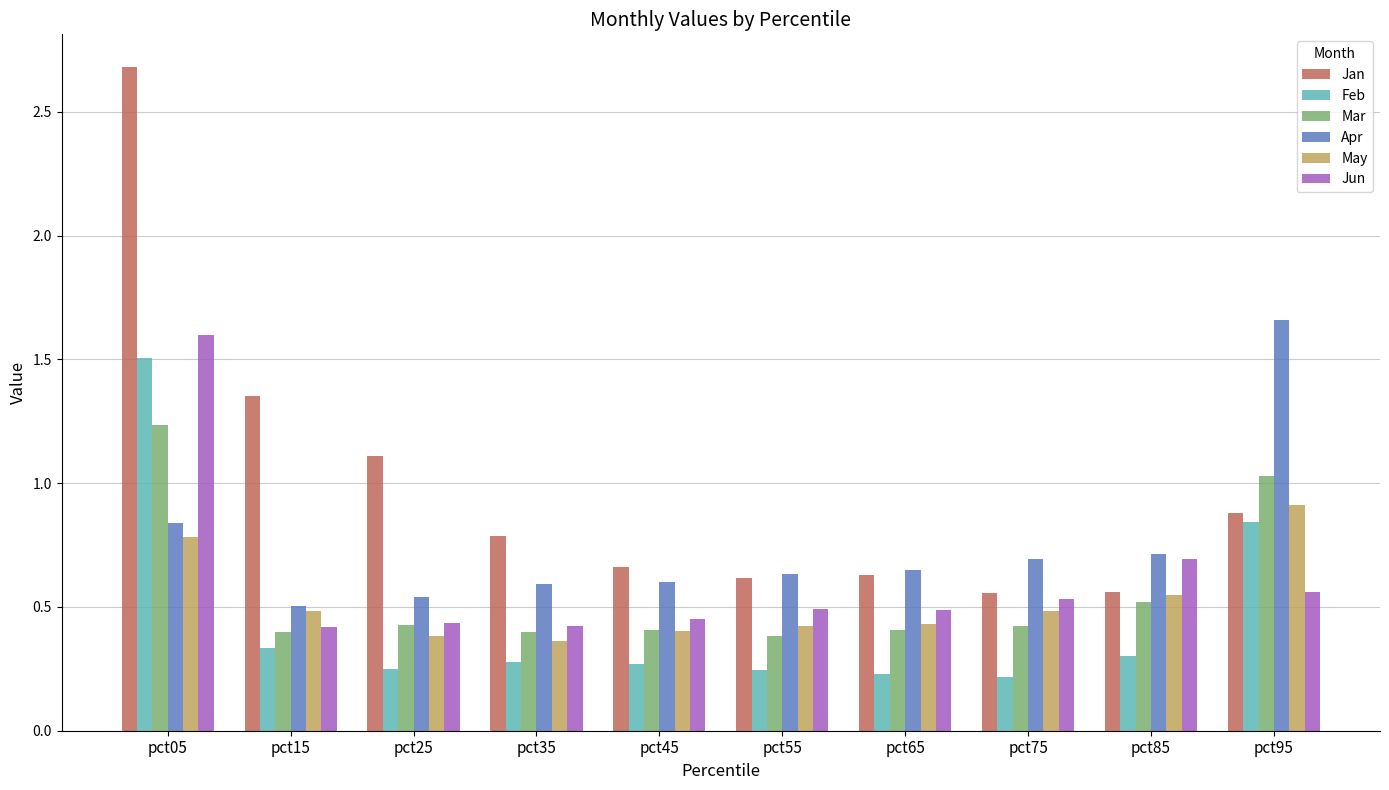

What is the difference between the maximum and second lowest values in the Jan series?

2.1